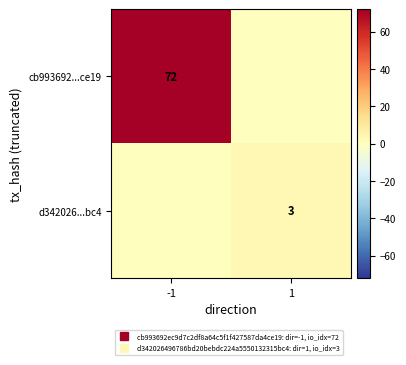

List the labels in order of cb993692...ce19 value, largest first.

-1, 1